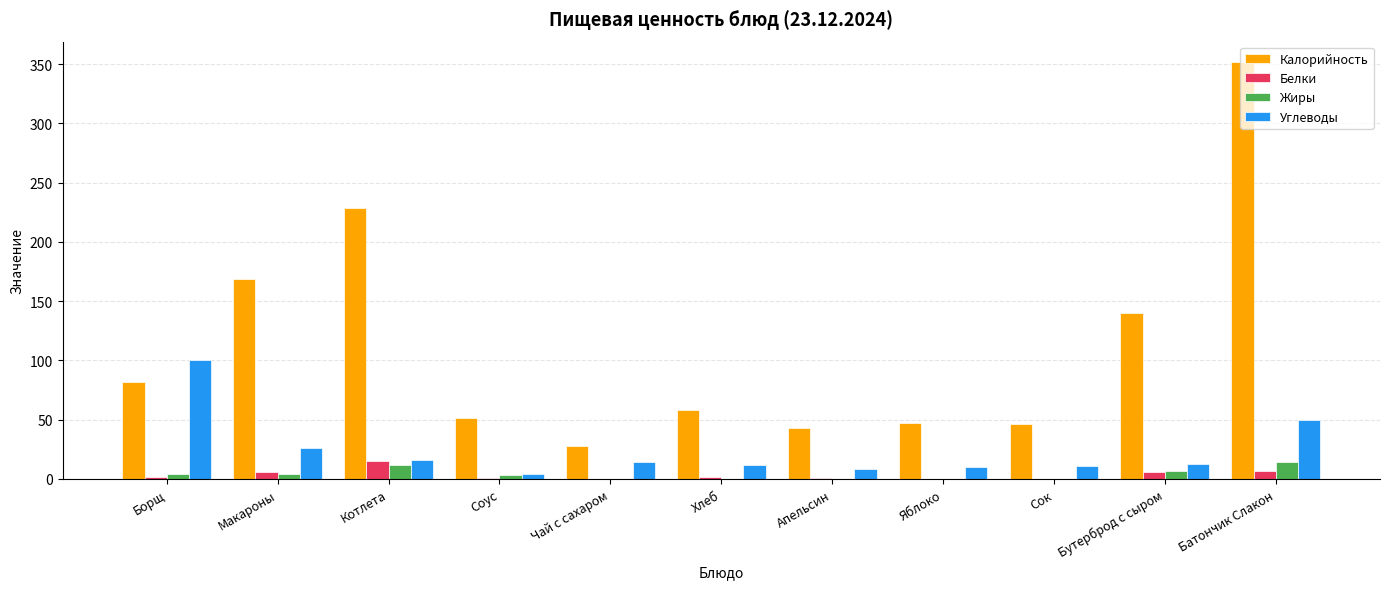

Is it true that Калорийность equals 58.5 at Хлеб?

True